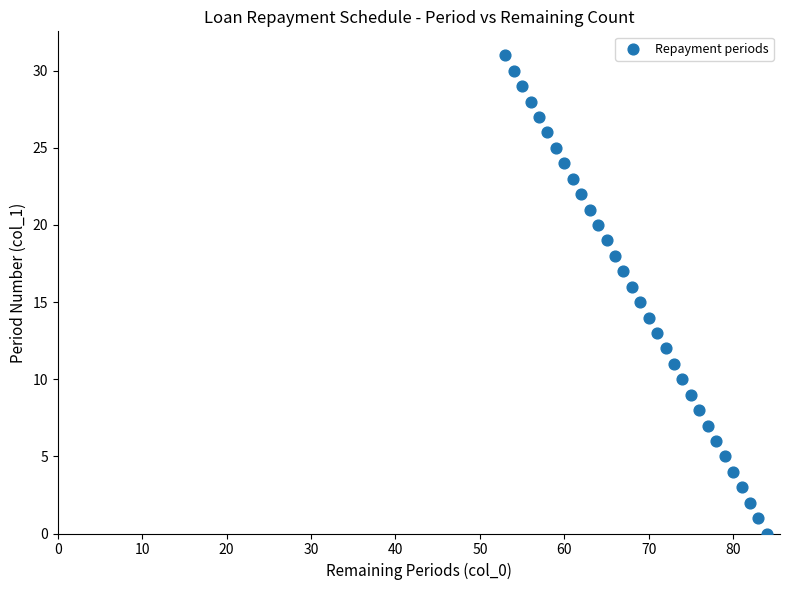

What is the range of Y values (max minus min)?

31